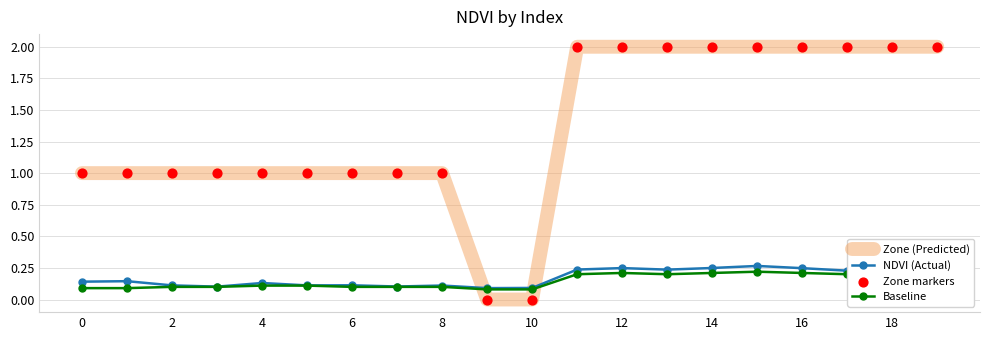

At how many categories does at least one series exceed 0?

20